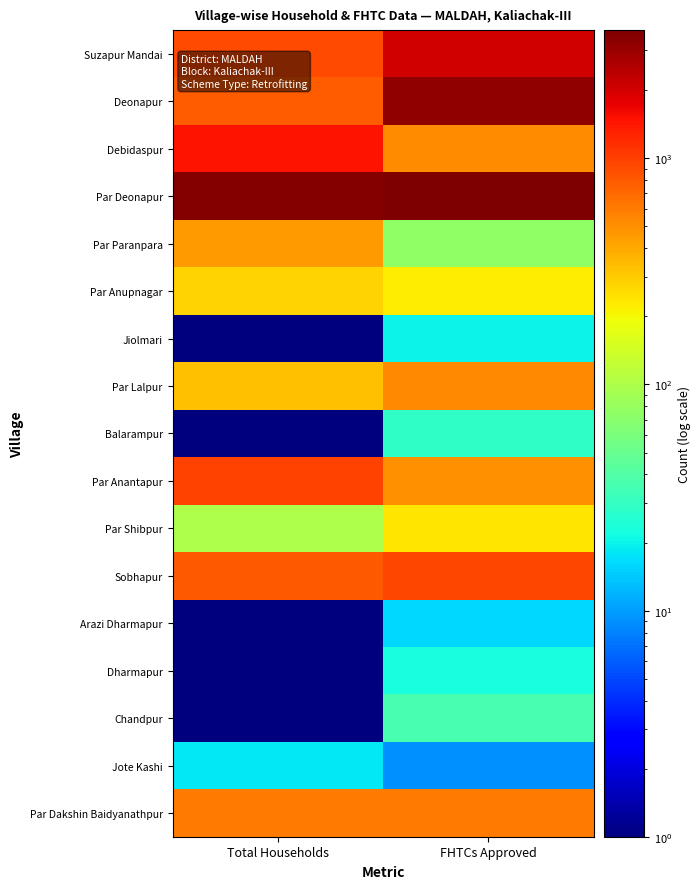

Reading left to right, what are all the values shown in this chart?

Suzapur Mandai: Total Households=910.0	FHTCs Approved=2042.0
Deonapur: Total Households=778.0	FHTCs Approved=3247.0
Debidaspur: Total Households=1485.0	FHTCs Approved=518.0
Par Deonapur: Total Households=3497.0	FHTCs Approved=3692.0
Par Paranpara: Total Households=448.0	FHTCs Approved=76.0
Par Anupnagar: Total Households=280.0	FHTCs Approved=225.0
Jiolmari: Total Households=0.5	FHTCs Approved=20.0
Par Lalpur: Total Households=325.0	FHTCs Approved=524.0
Balarampur: Total Households=0.5	FHTCs Approved=29.0
Par Anantapur: Total Households=985.0	FHTCs Approved=505.0
Par Shibpur: Total Households=99.0	FHTCs Approved=238.0
Sobhapur: Total Households=795.0	FHTCs Approved=941.0
Arazi Dharmapur: Total Households=0.5	FHTCs Approved=16.0
Dharmapur: Total Households=0.5	FHTCs Approved=23.0
Chandpur: Total Households=0.5	FHTCs Approved=36.0
Jote Kashi: Total Households=18.0	FHTCs Approved=9.0
Par Dakshin Baidyanathpur: Total Households=610.0	FHTCs Approved=609.0